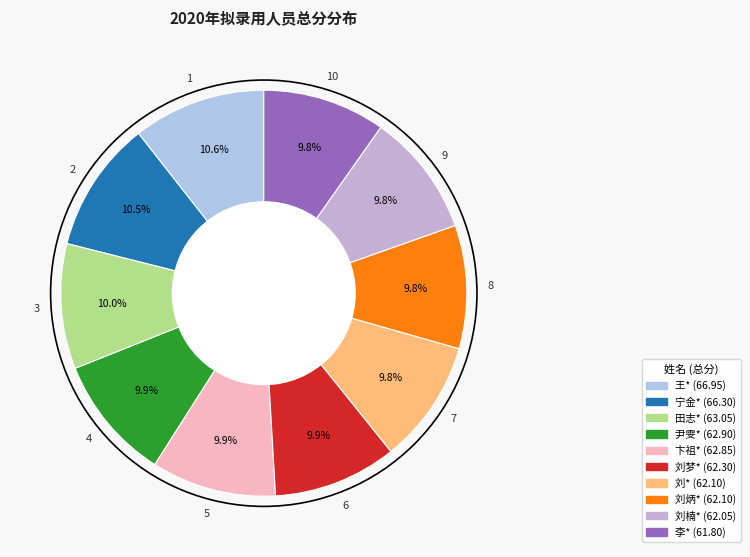

What percentage is the 刘楠* slice, to the nearest percent?

10%